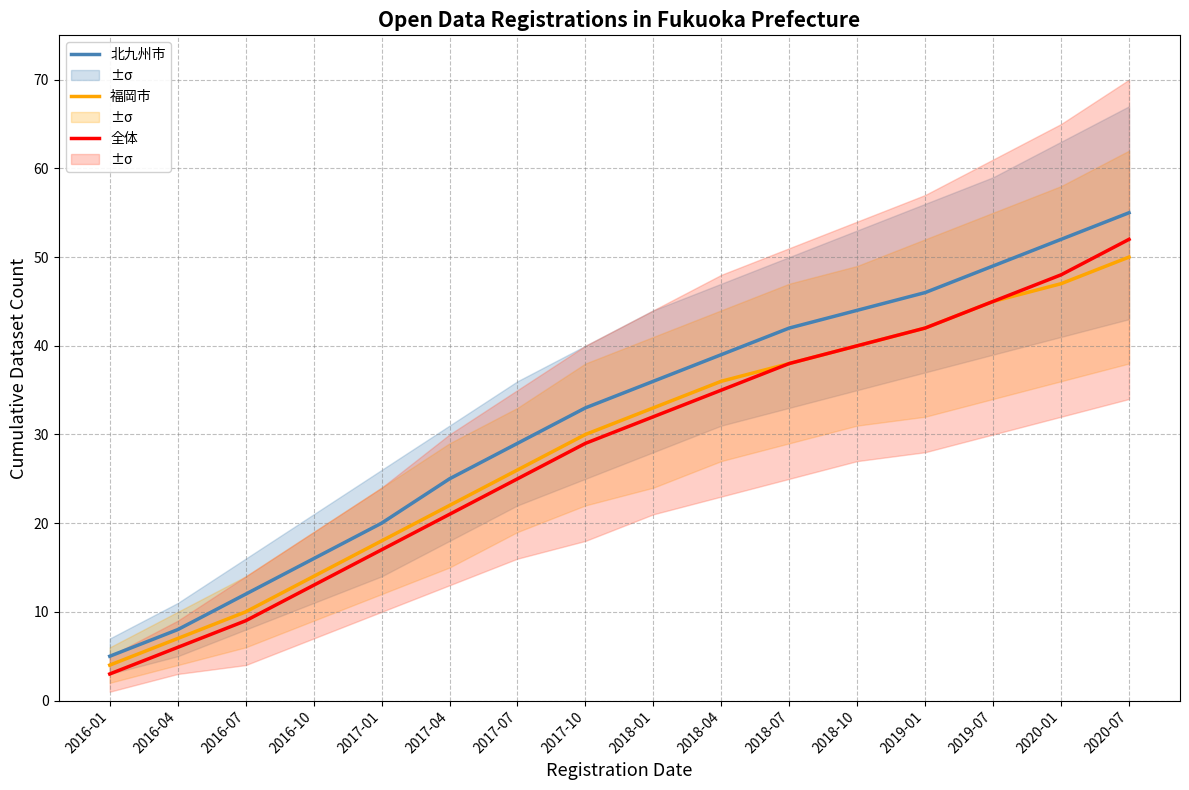

What is the difference between the 福岡市 values at 2018-01 and 2017-01?

15